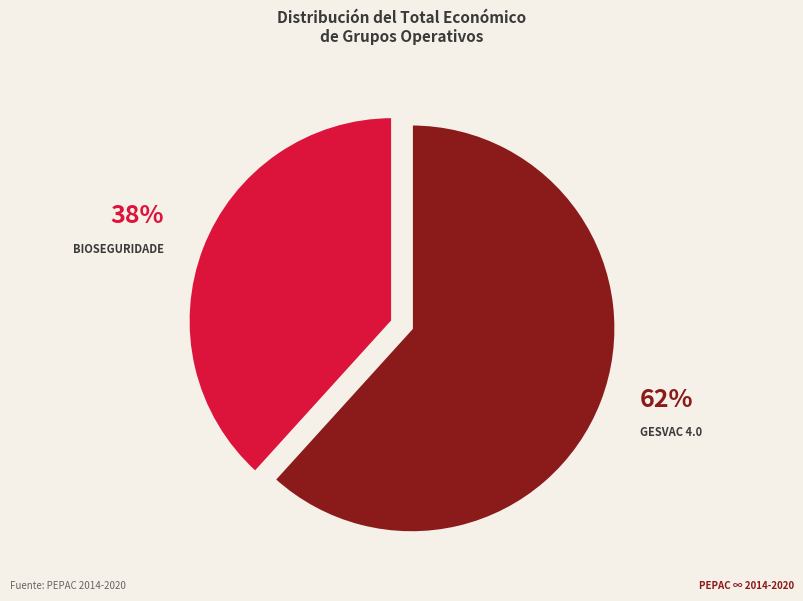

Between GESVAC 4.0 and BIOSEGURIDADE, which is larger?

GESVAC 4.0